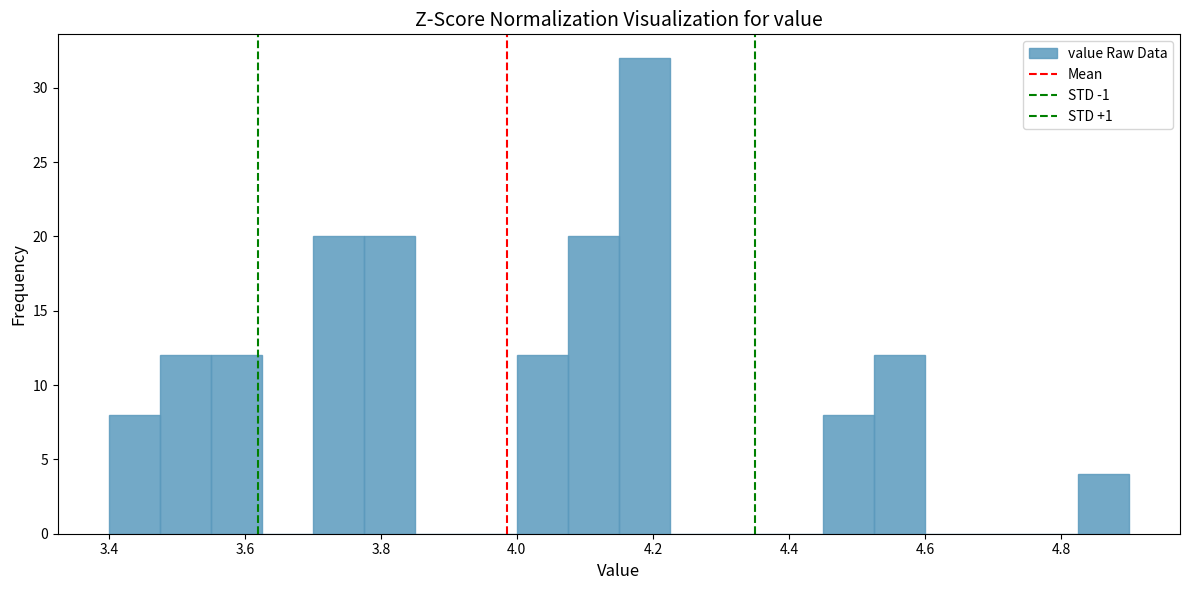

Read against the x-axis, roughly where is the centre of the tallest bar?

4.18